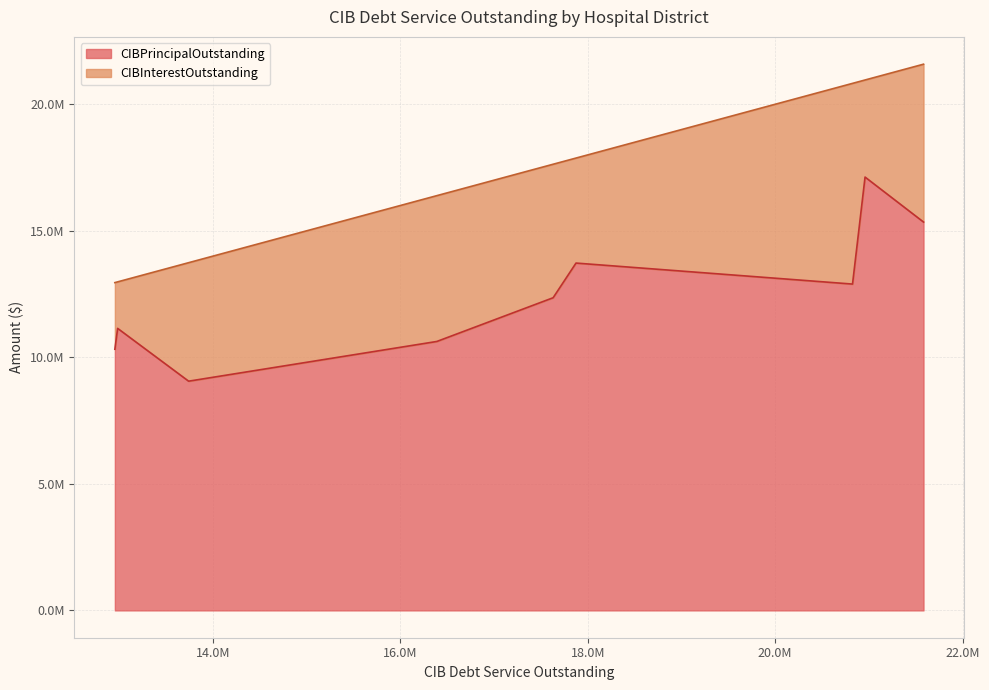

Which series has the largest total across all categories?

CIBPrincipalOutstanding